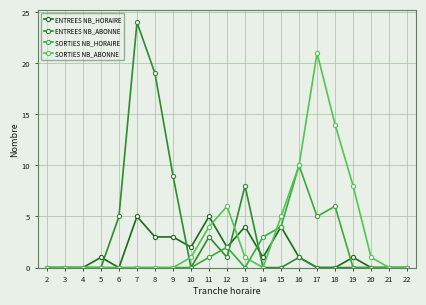

How many series are shown in this chart?

4